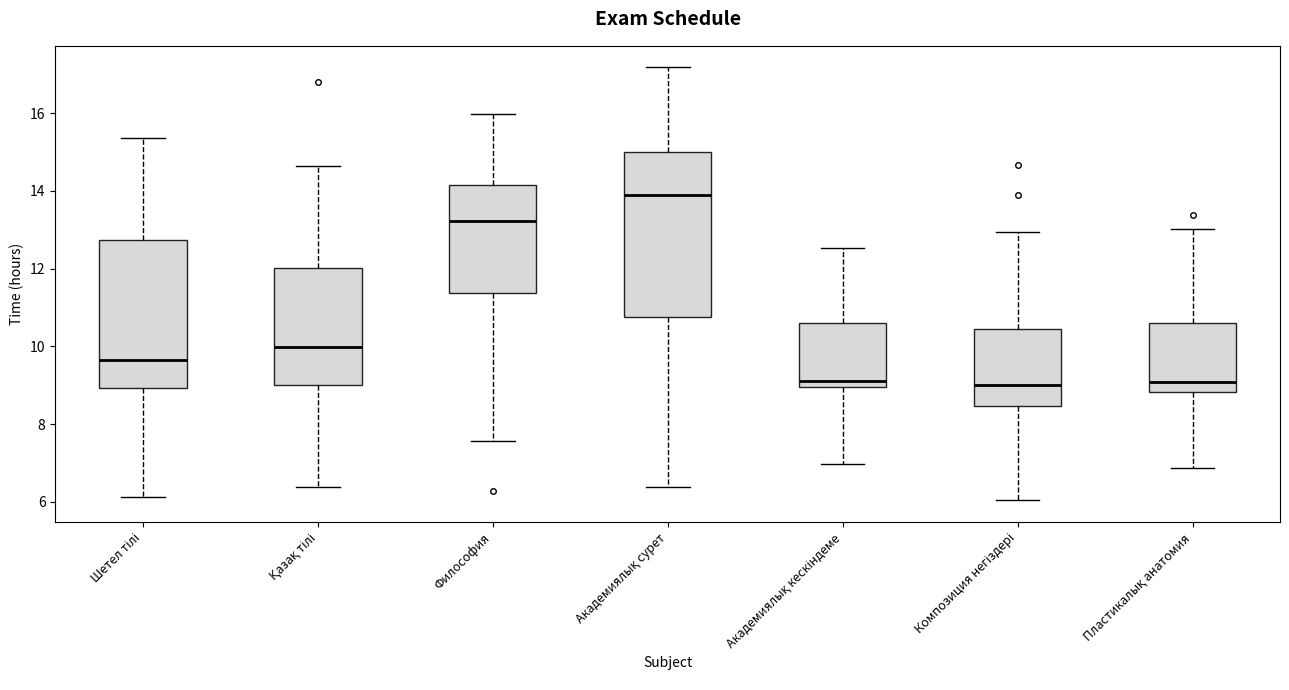

Where is the lower edge of the box for Академиялық сурет on the y-axis? The values are not printed on the chart, so give them approximately, as read against the axis.

10.8